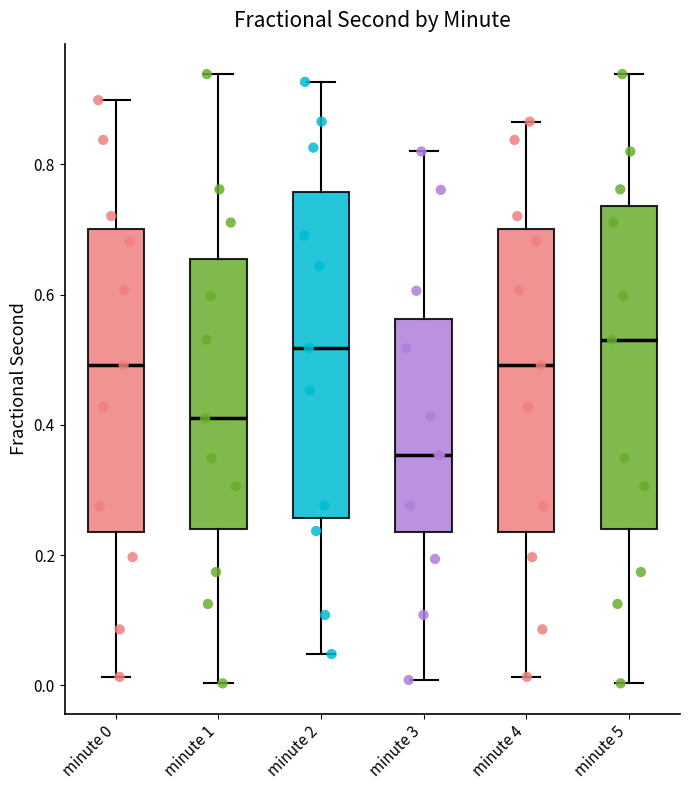

Where does the upper whisker of the box for minute 5 end on the y-axis? The values are not printed on the chart, so give them approximately, as read against the axis.

0.94